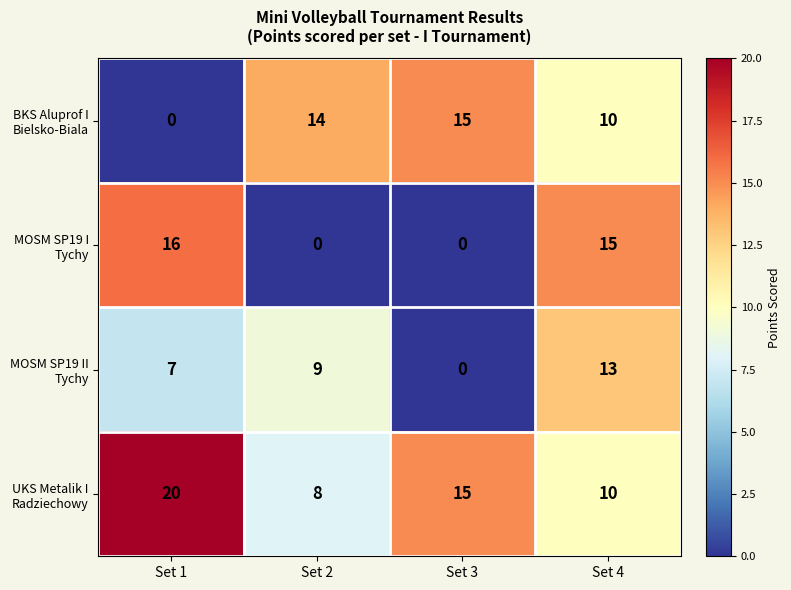

What is the spread (max minus min) of values at Set 3?

15